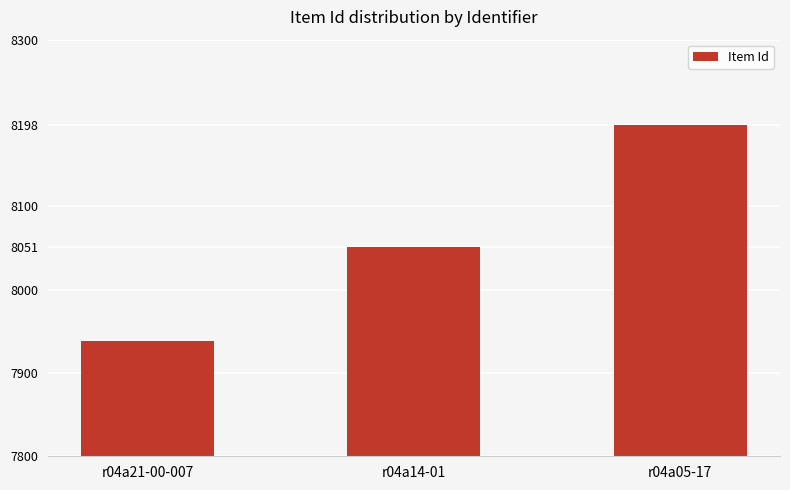

At which label is the value closest to 8068?

r04a14-01